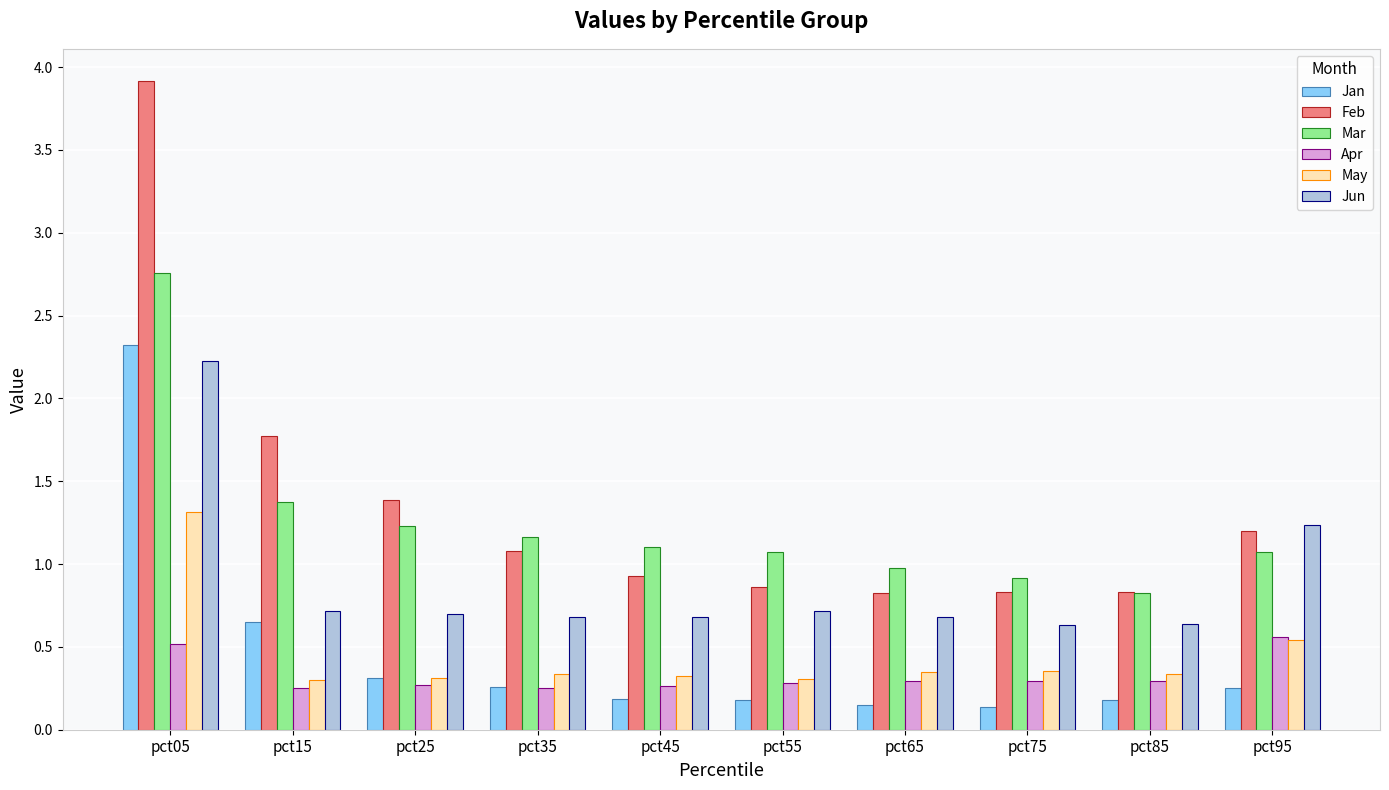

What is the difference between the highest and lowest values at pct45?

0.9